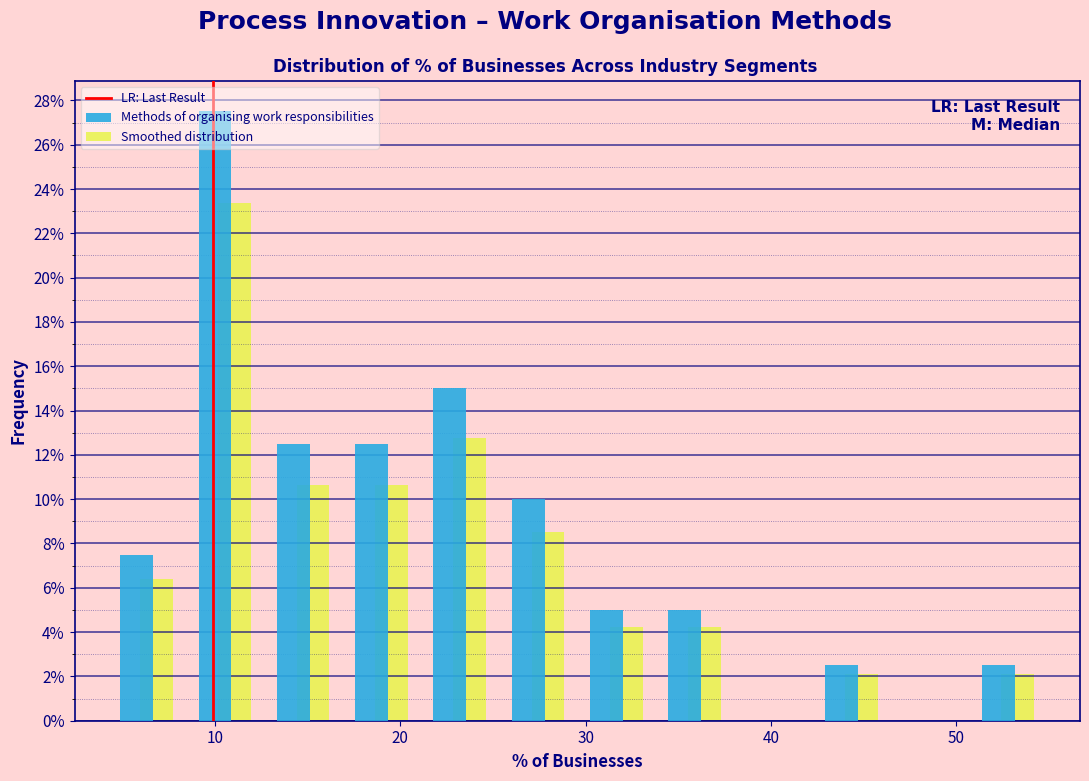

Reading left to right, transcribe this chart: for each range on the x-axis, give the height of each series' bar. Neither the bar edges nor the heights are printed on the chart, so give them approximately, as read against the axes.

4 to 8: Methods of organising work responsibilities=7.6	Smoothed distribution=6.4
8 to 13: Methods of organising work responsibilities=27.6	Smoothed distribution=23.4
13 to 17: Methods of organising work responsibilities=12.6	Smoothed distribution=10.6
17 to 21: Methods of organising work responsibilities=12.6	Smoothed distribution=10.6
21 to 25: Methods of organising work responsibilities=15.0	Smoothed distribution=12.8
25 to 30: Methods of organising work responsibilities=10.0	Smoothed distribution=8.6
30 to 34: Methods of organising work responsibilities=5.0	Smoothed distribution=4.2
34 to 38: Methods of organising work responsibilities=5.0	Smoothed distribution=4.2
38 to 42: Methods of organising work responsibilities=0	Smoothed distribution=0
42 to 46: Methods of organising work responsibilities=2.6	Smoothed distribution=2.2
46 to 51: Methods of organising work responsibilities=0	Smoothed distribution=0
51 to 55: Methods of organising work responsibilities=2.6	Smoothed distribution=2.2